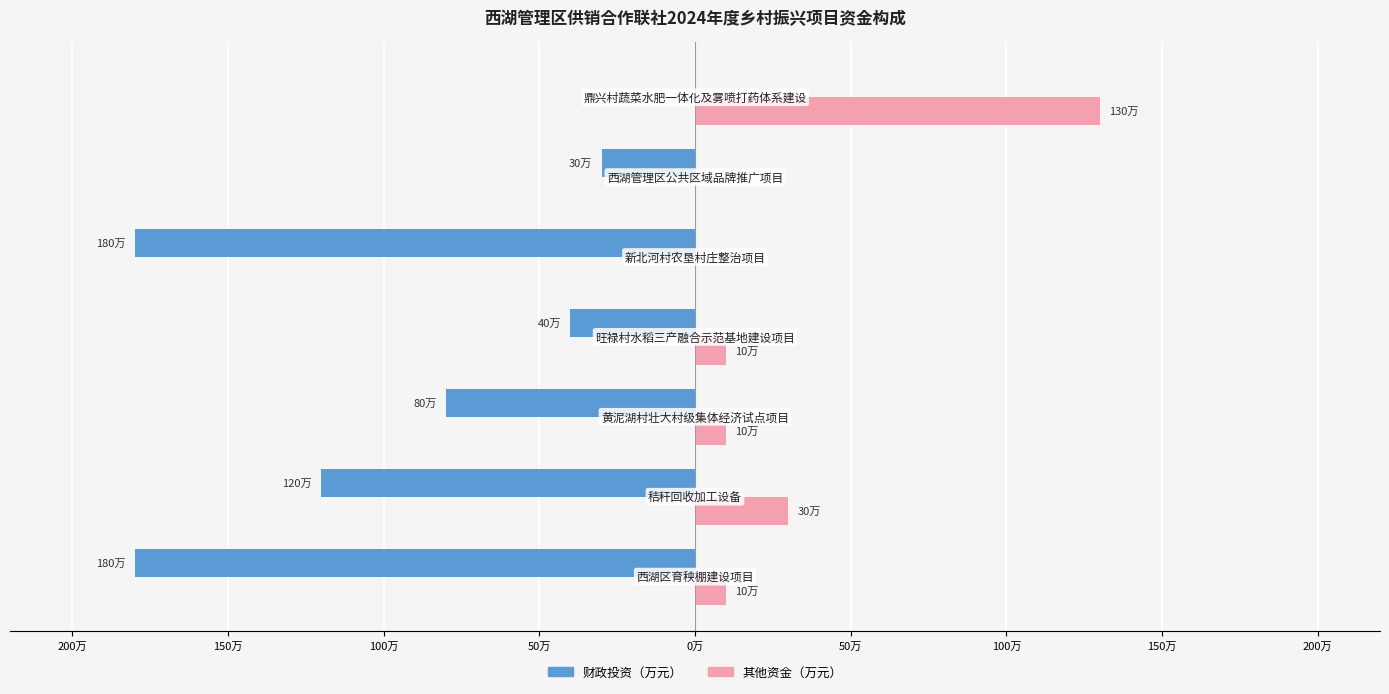

Reading left to right, list all the values displayed in this chart.

财政投资（万元）: -180	-120	-80	-40	-180	-30	0
其他资金（万元）: 10	30	10	10	0	0	130